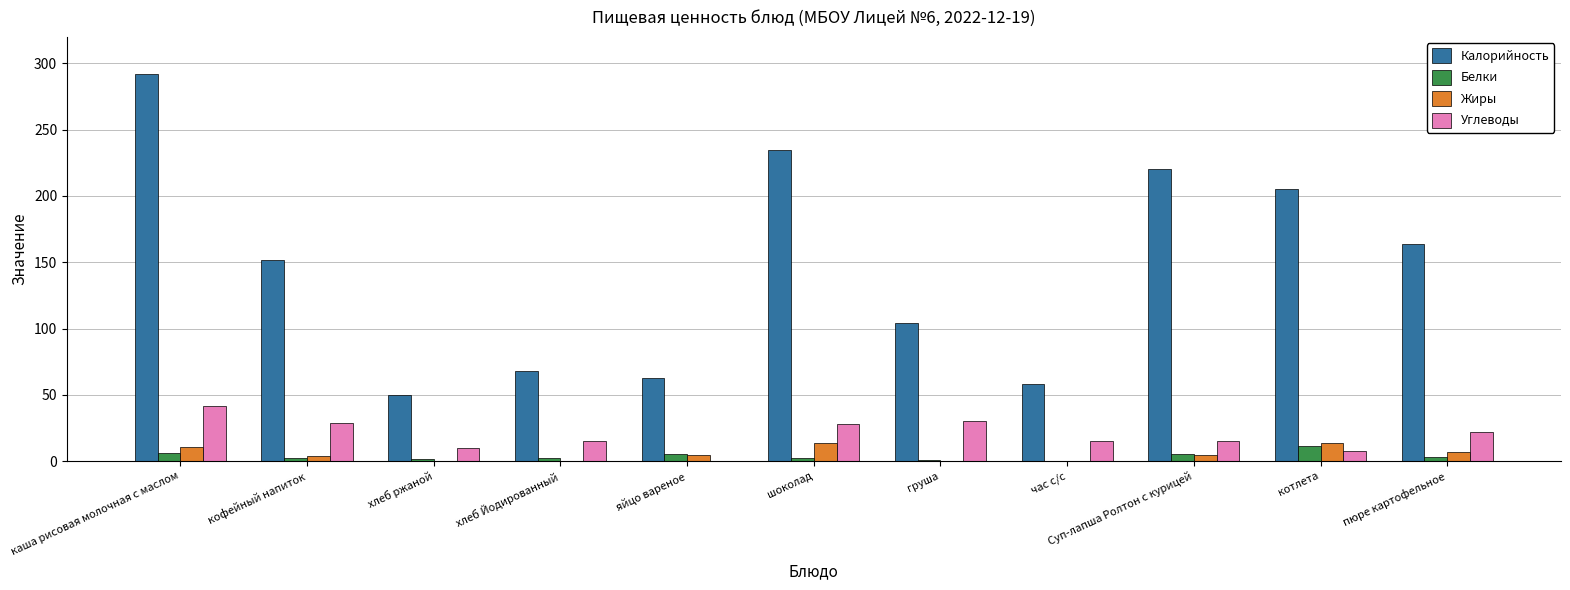

How many groups of bars are there?

11